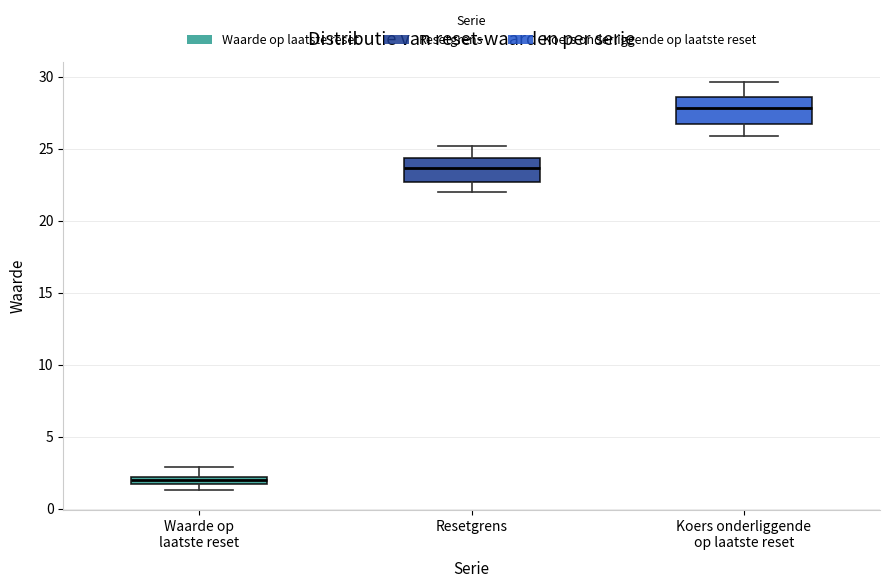

Where does the median line of the box for Koers onderliggende op laatste reset sit on the y-axis? The values are not printed on the chart, so give them approximately, as read against the axis.

28.0